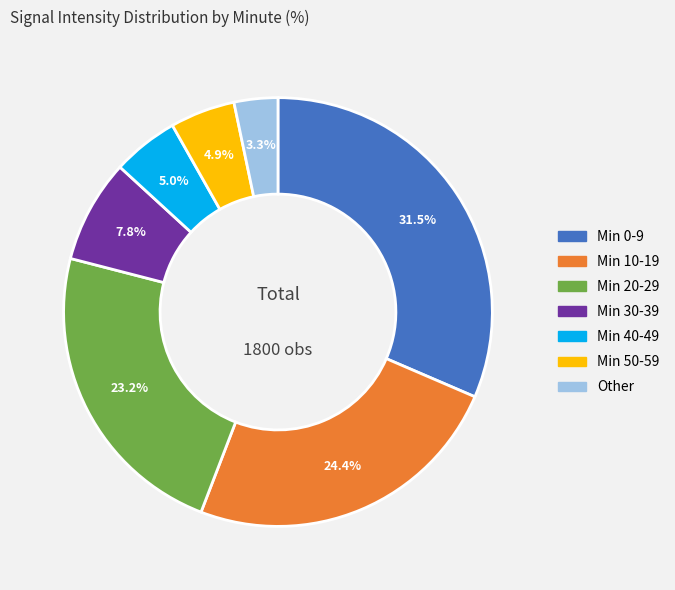

How many segments does this pie chart have?

7